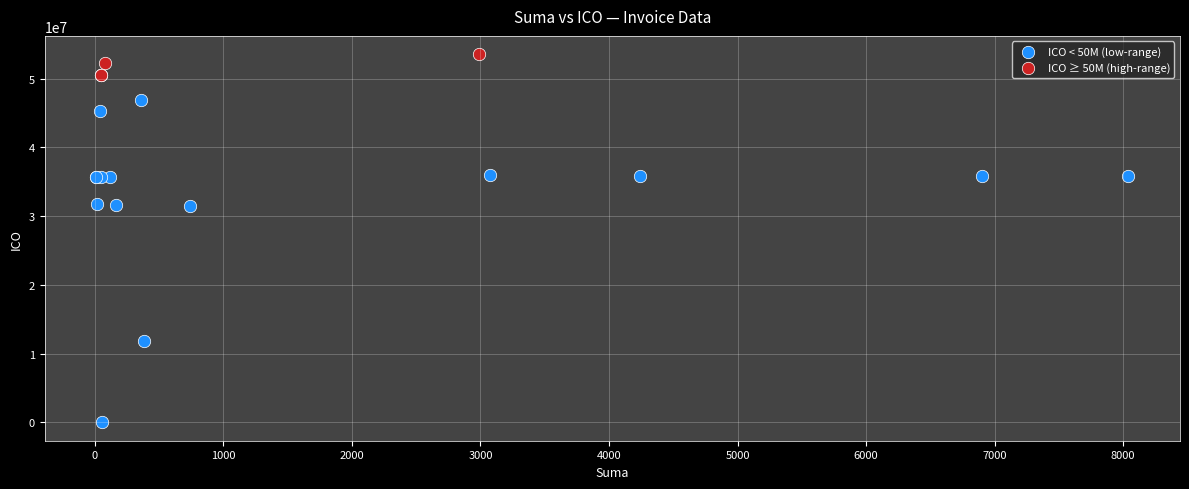

Which series reaches the maximum Y coordinate?

ICO ≥ 50M (high-range)